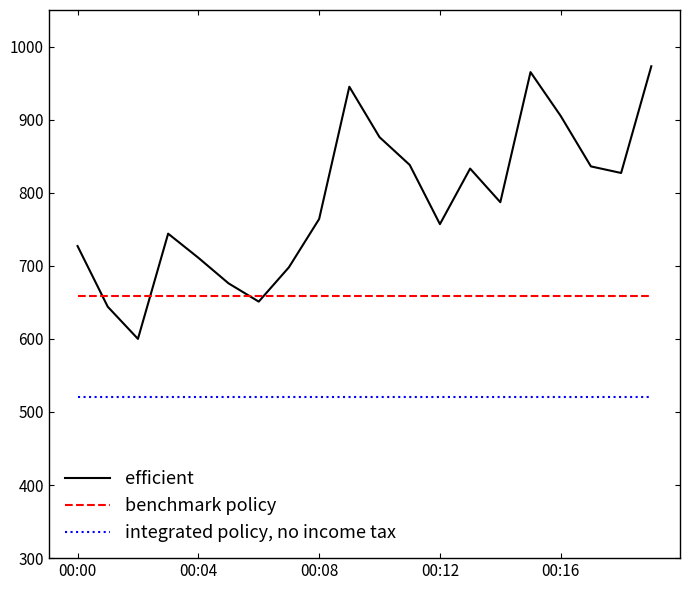

What is the lowest value of the efficient series?

600